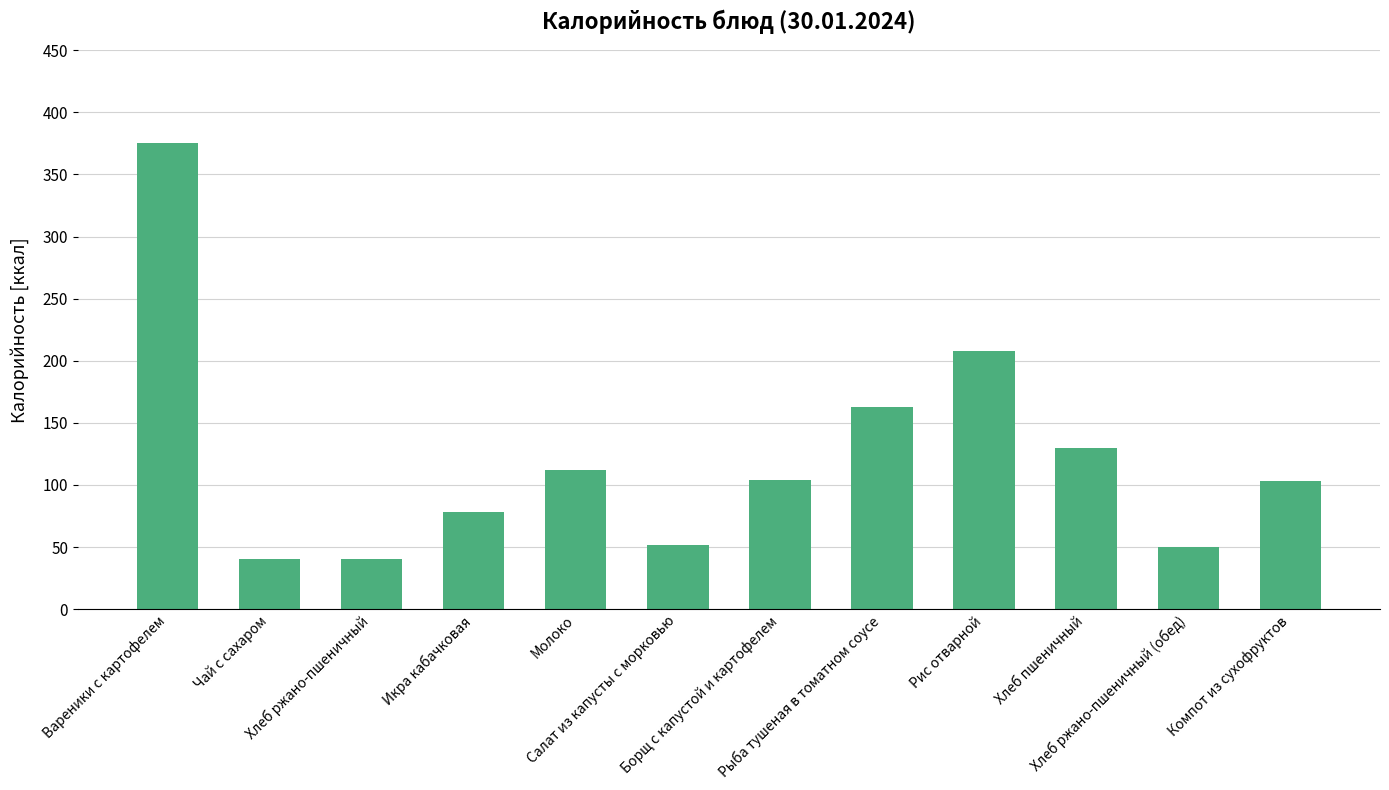

Are the bars horizontal?

No